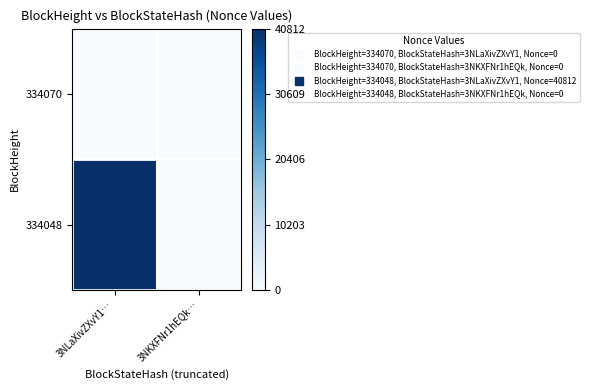

At 3NLaXivZXvY1…, list the series in order from smallest to largest.

334070, 334048